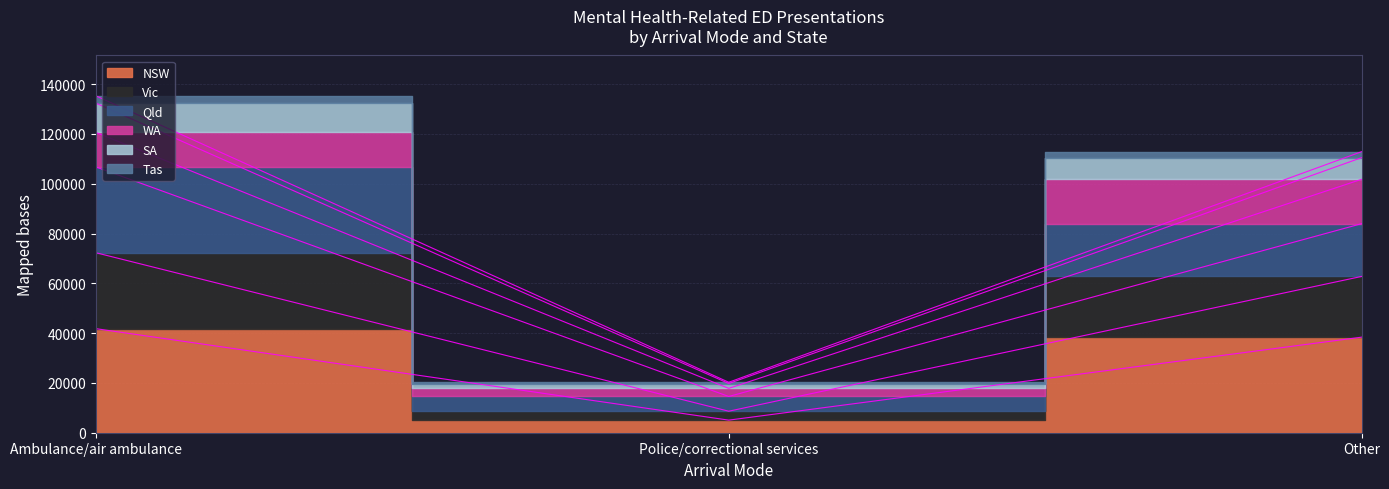

Is the value of Vic at Ambulance/air ambulance greater than the value of SA at Ambulance/air ambulance?

No